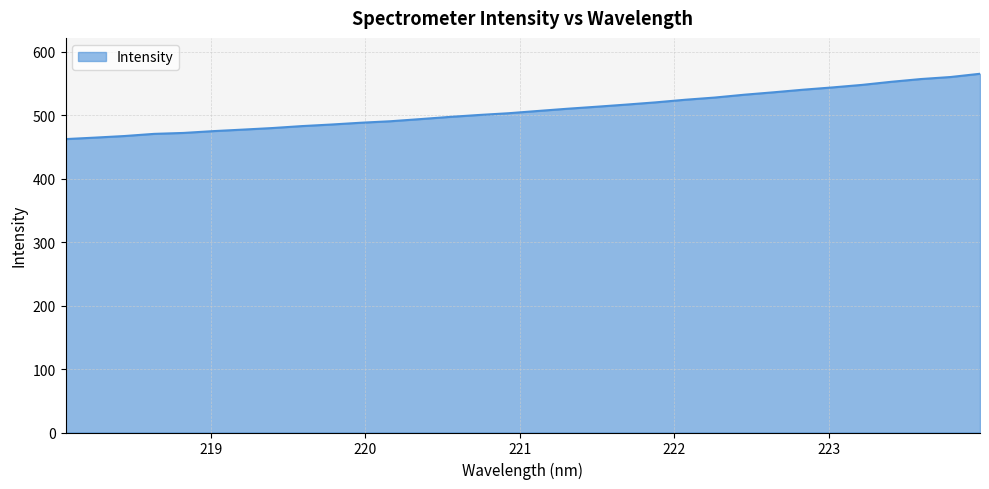

What is the value of the 11th point from the left?

488.2